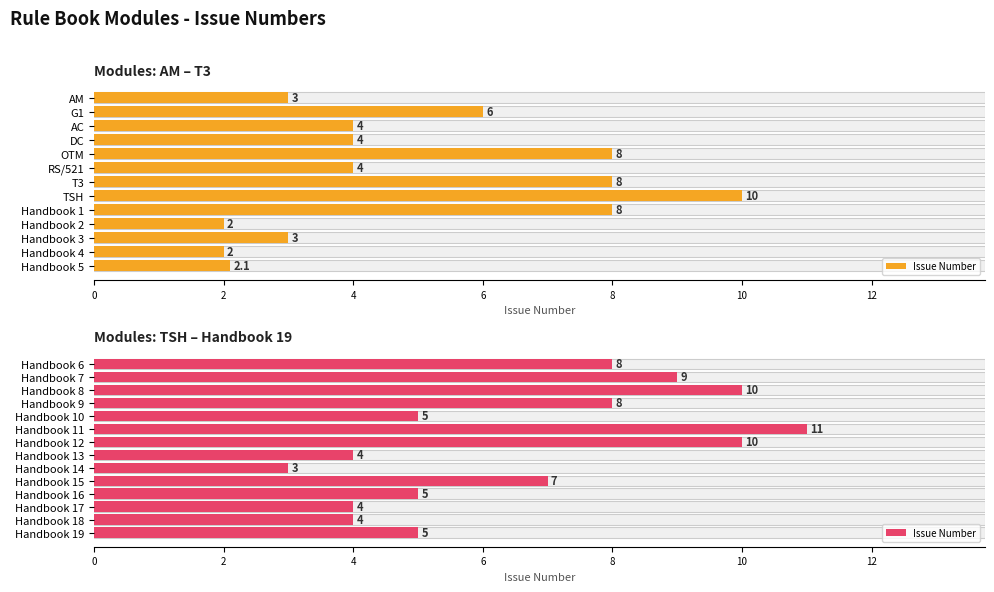

True or false: the data shows 3 at Handbook 15.

False